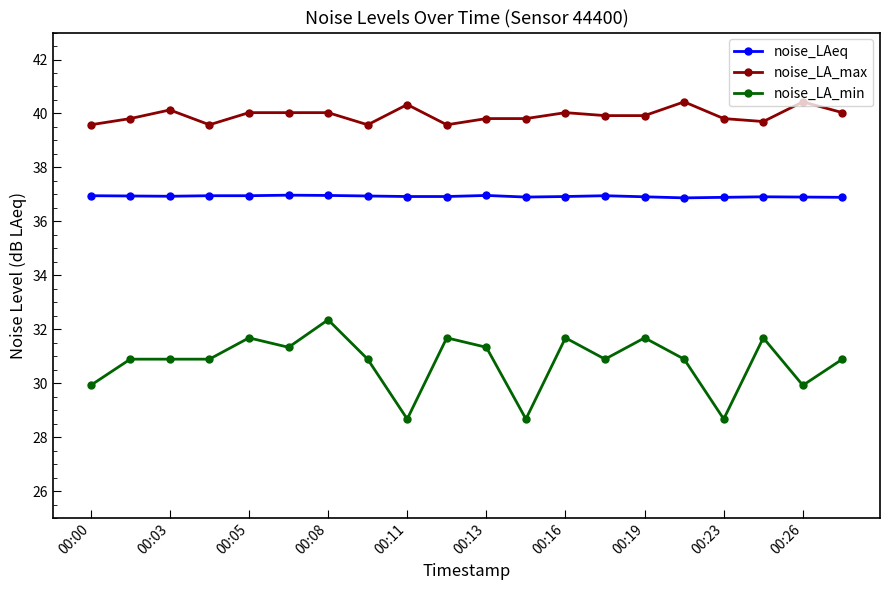

What is the value of the noise_LA_max point at the 1st from the left?

39.6